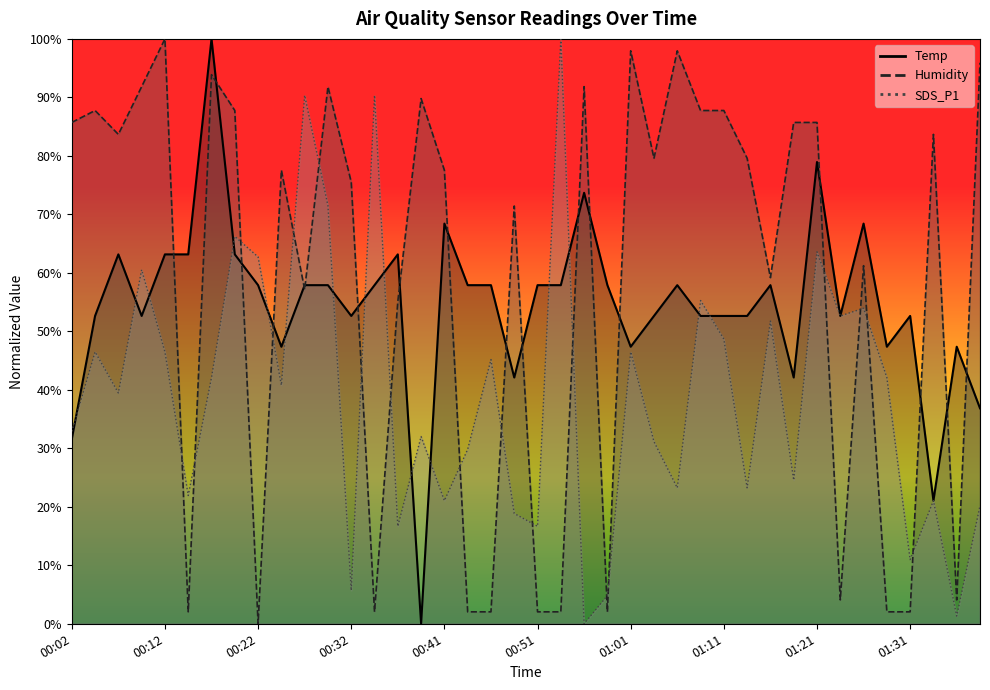

Is the value of Temp at 01:01 greater than the value of Humidity at 00:22?

Yes